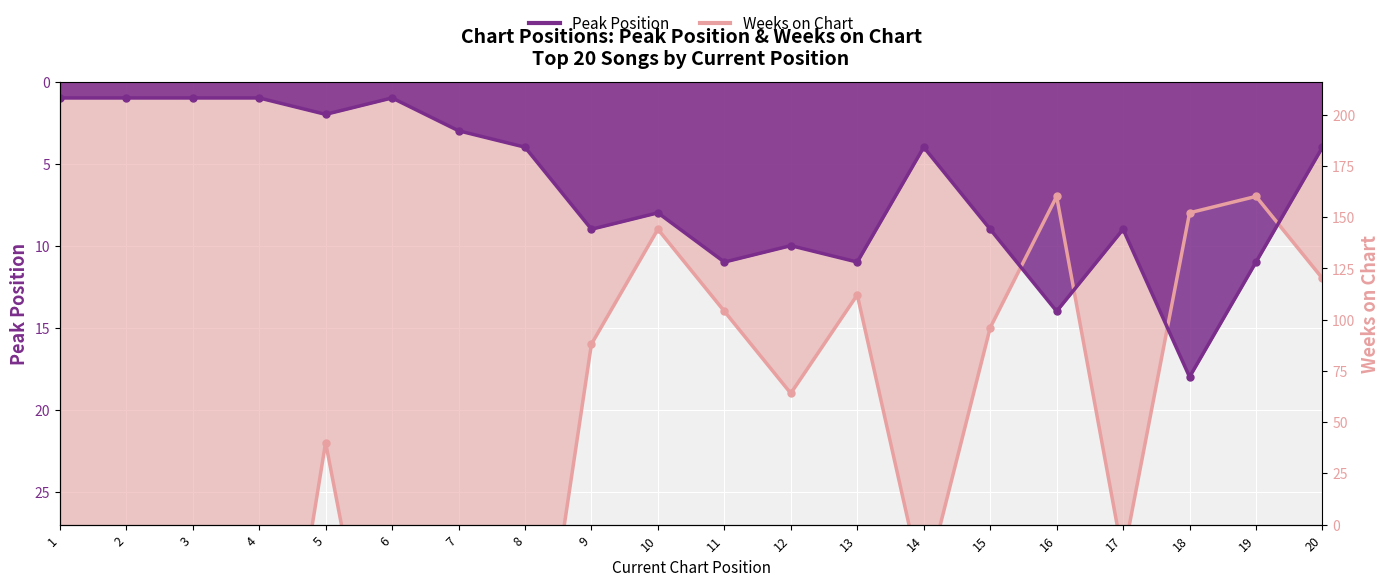

What is the value of the Weeks on Chart point at the 20th from the left?

12